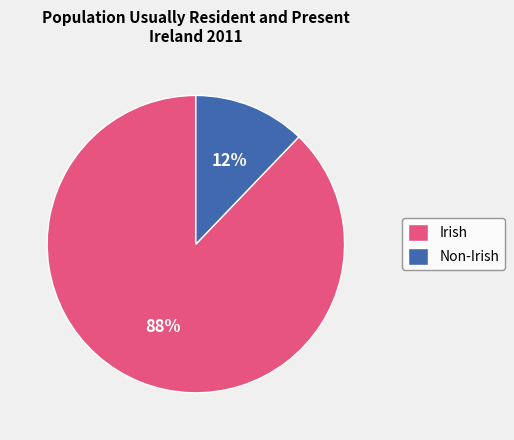

Is it true that Irish is 81% of the pie?

False